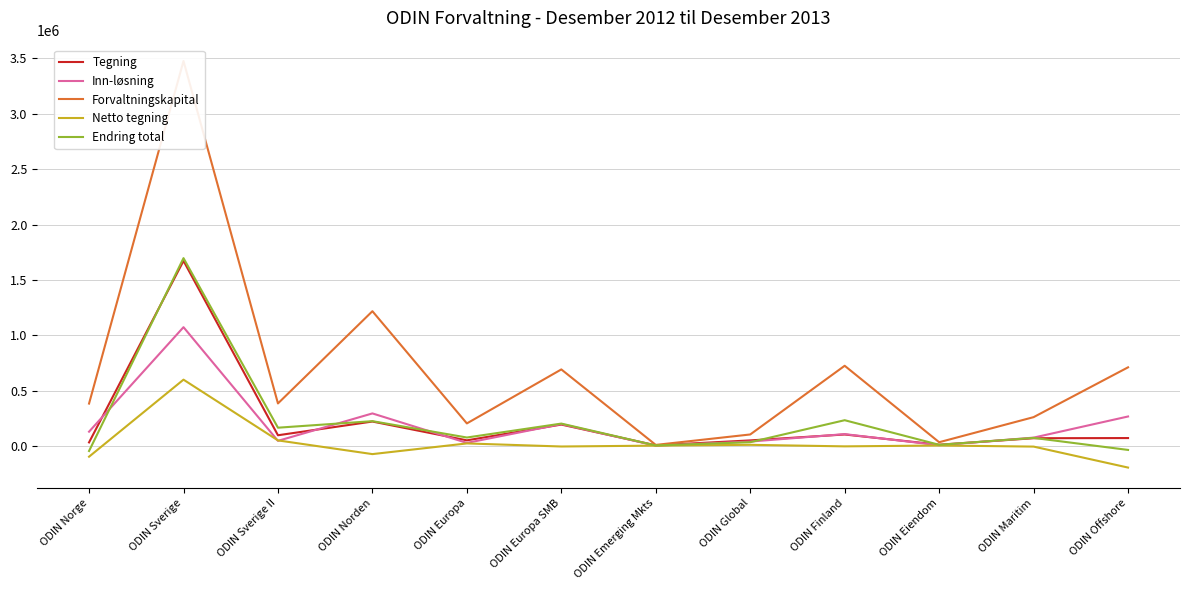

How many lines are shown in the chart?

5